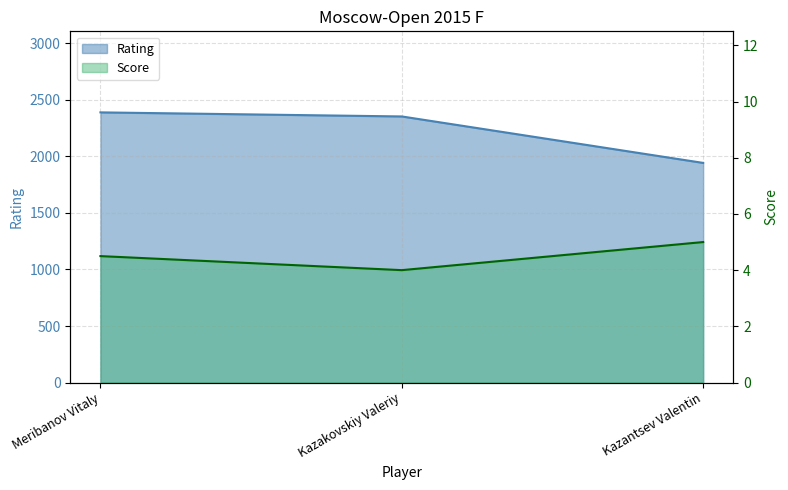

What is the average value of the Rating series?

2229.0